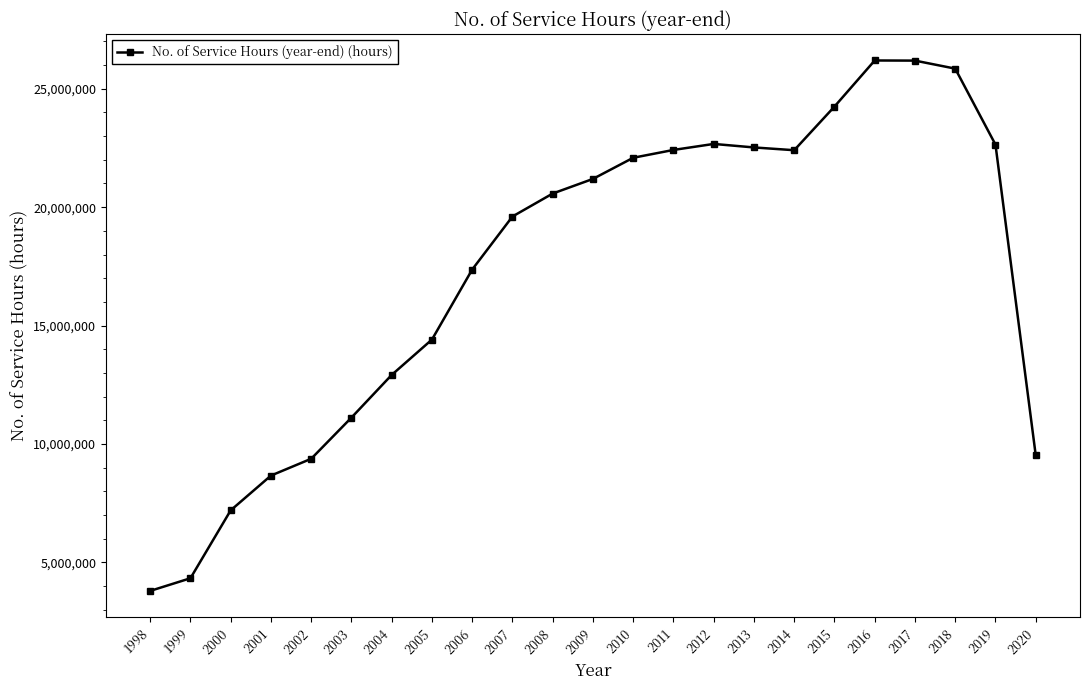

How many lines are shown in the chart?

1